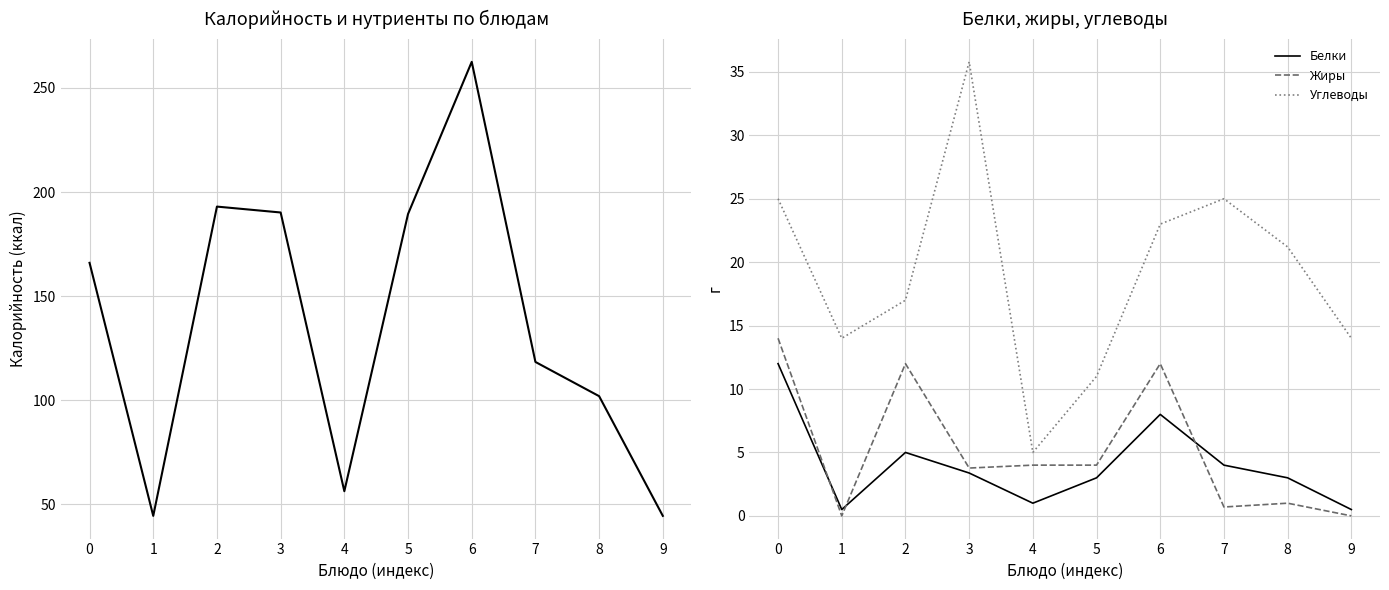

Reading left to right, what are all the values shown in this chart?

Калорийность: 0=166.0	1=44.5	2=193.0	3=190.2	4=56.3	5=189.4	6=262.5	7=118.4	8=102.0	9=44.5
Белки: 0=12.0	1=0.5	2=5.0	3=3.4	4=1.0	5=3.0	6=8.0	7=4.0	8=3.0	9=0.5
Жиры: 0=14.0	1=0.0	2=12.0	3=3.8	4=4.0	5=4.0	6=12.0	7=0.7	8=1.0	9=0.0
Углеводы: 0=25.0	1=14.0	2=17.0	3=35.8	4=5.0	5=11.0	6=23.0	7=25.0	8=21.2	9=14.0